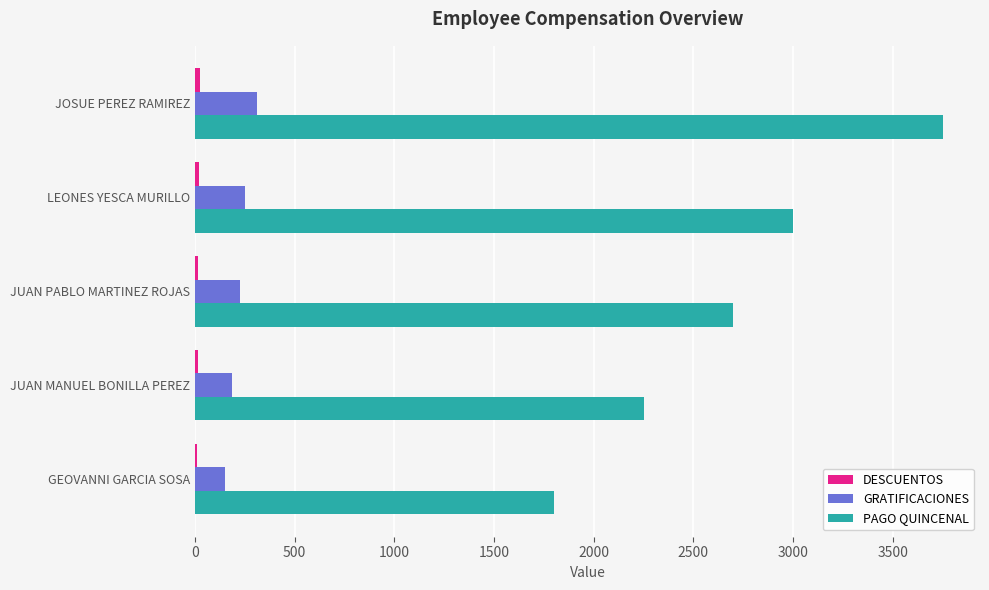

Count the number of categories in the chart.

5